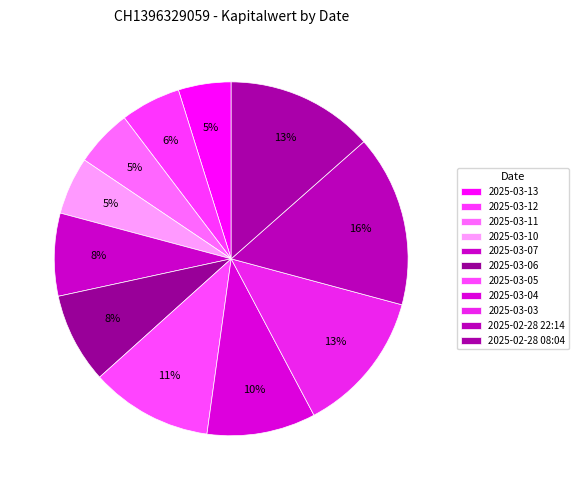

How many segments does this pie chart have?

11